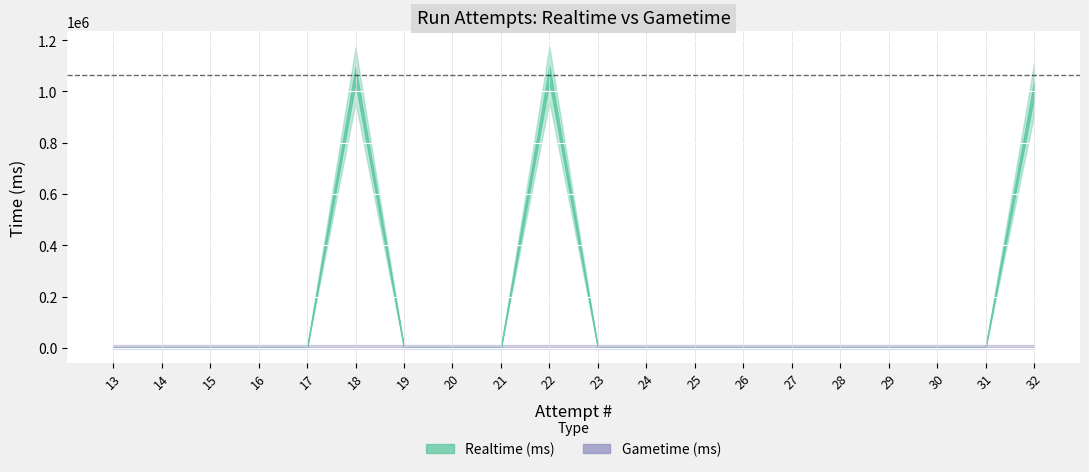

Between 24 and 20, which is larger?

24